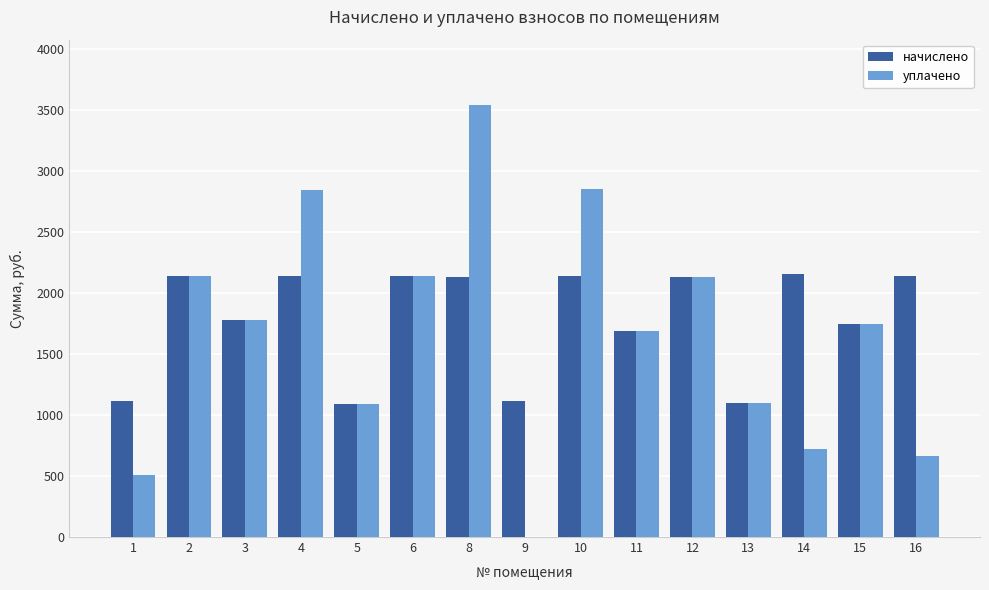

What is the sum of all уплачено values?

24937.6